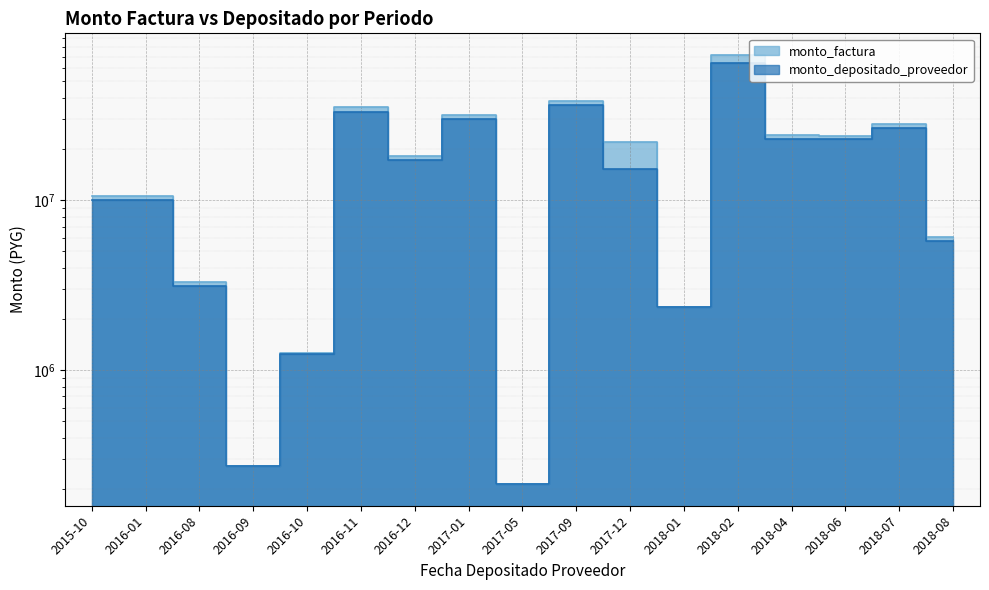

Where does the monto_factura series first go above 18176561?

2016-11